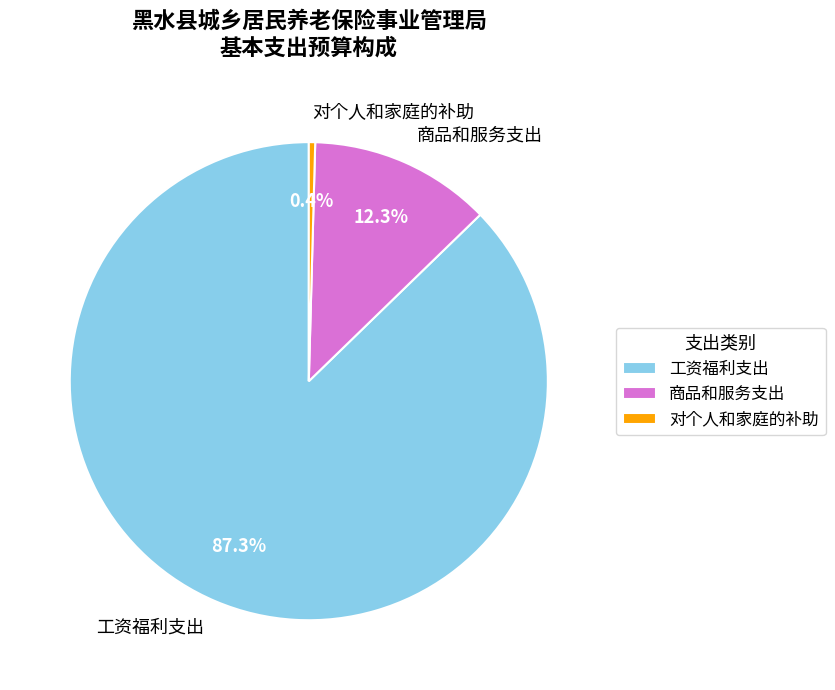

The 对个人和家庭的补助 slice represents 0% of the pie. True or false?

True